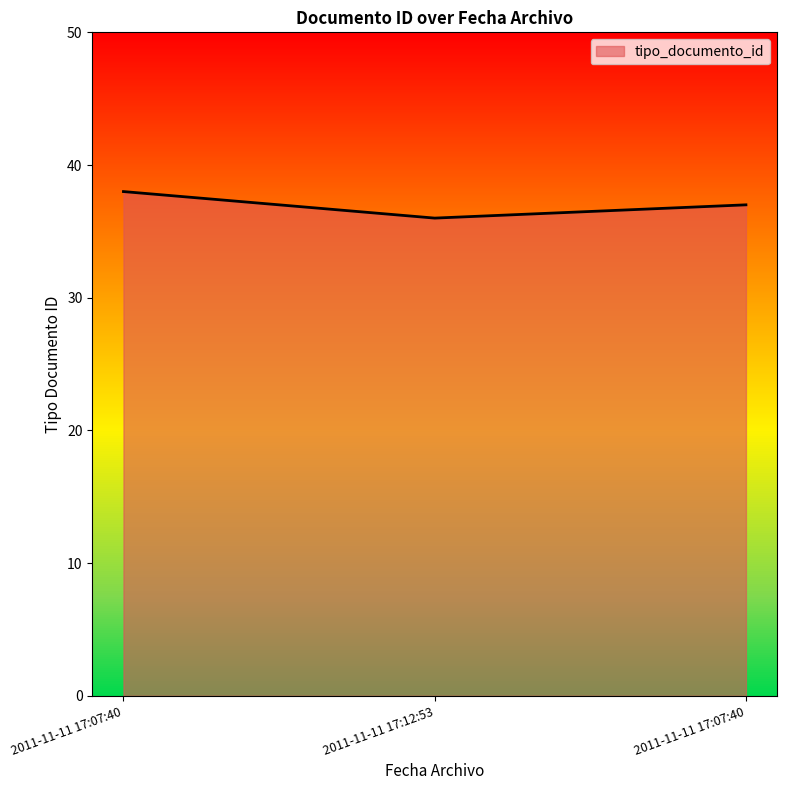

Count the values in the range 36 to 38.

3